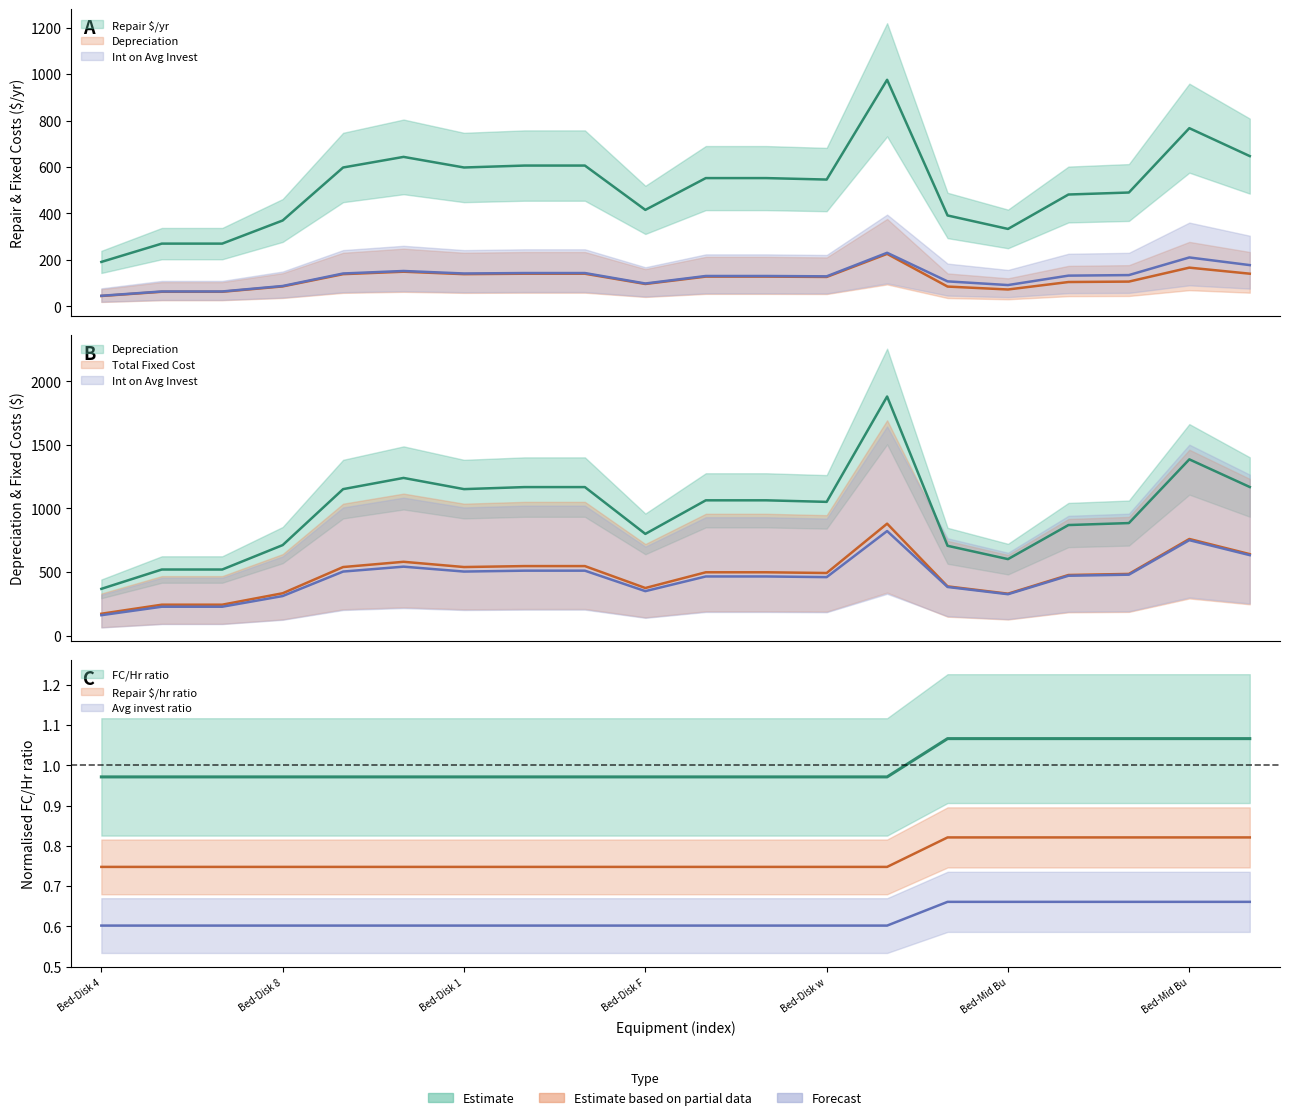

What position from the left is Repair_hr?

2